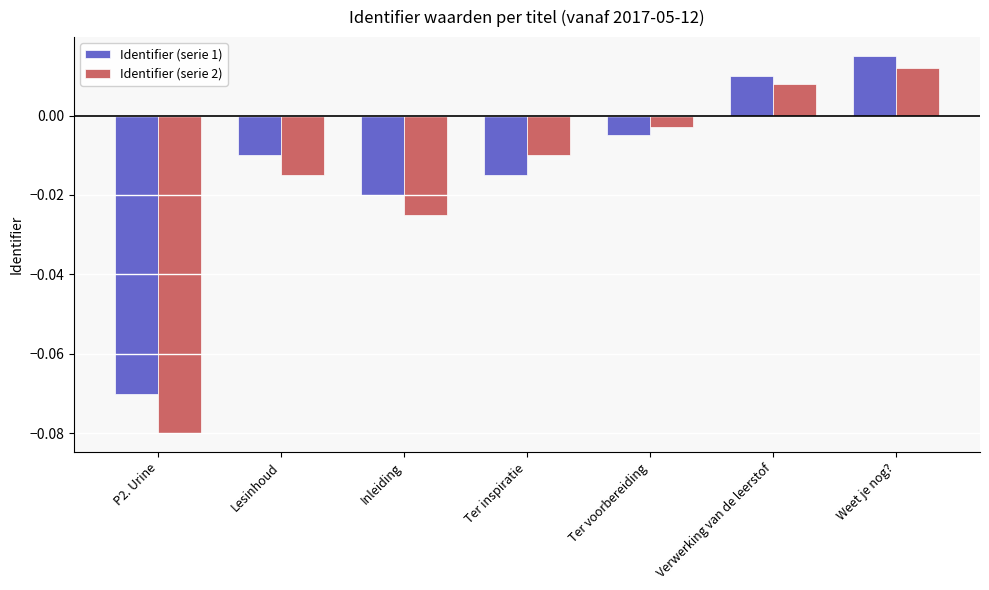

What are all the series names shown in the legend?

Identifier (serie 1), Identifier (serie 2)